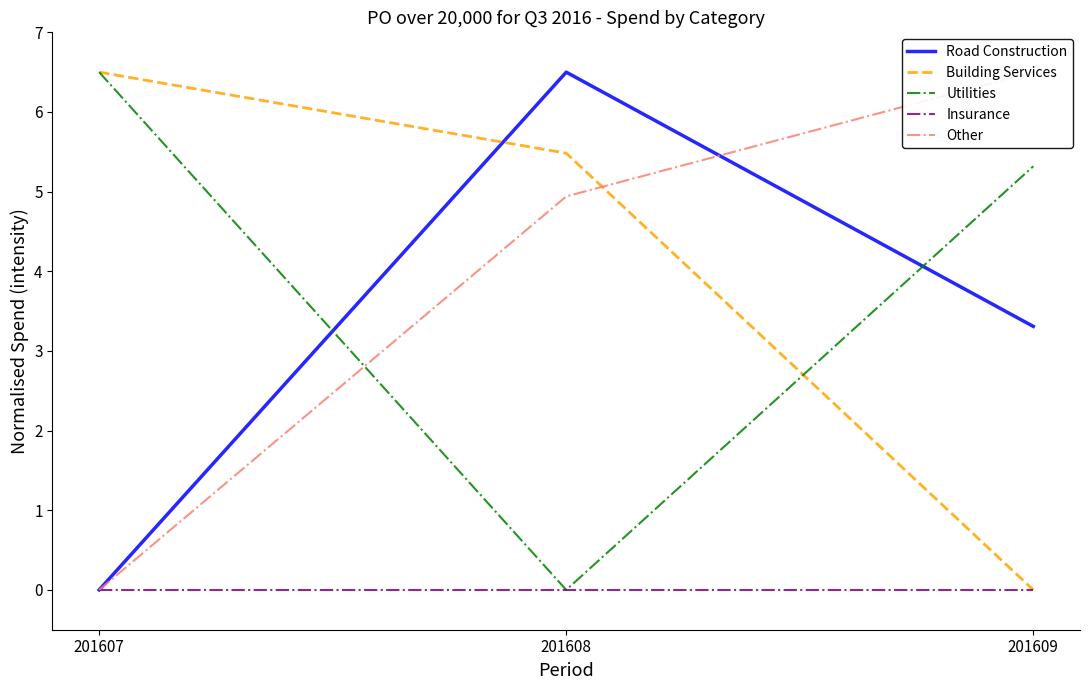

At which category does the chart reach its peak across all series?

201608